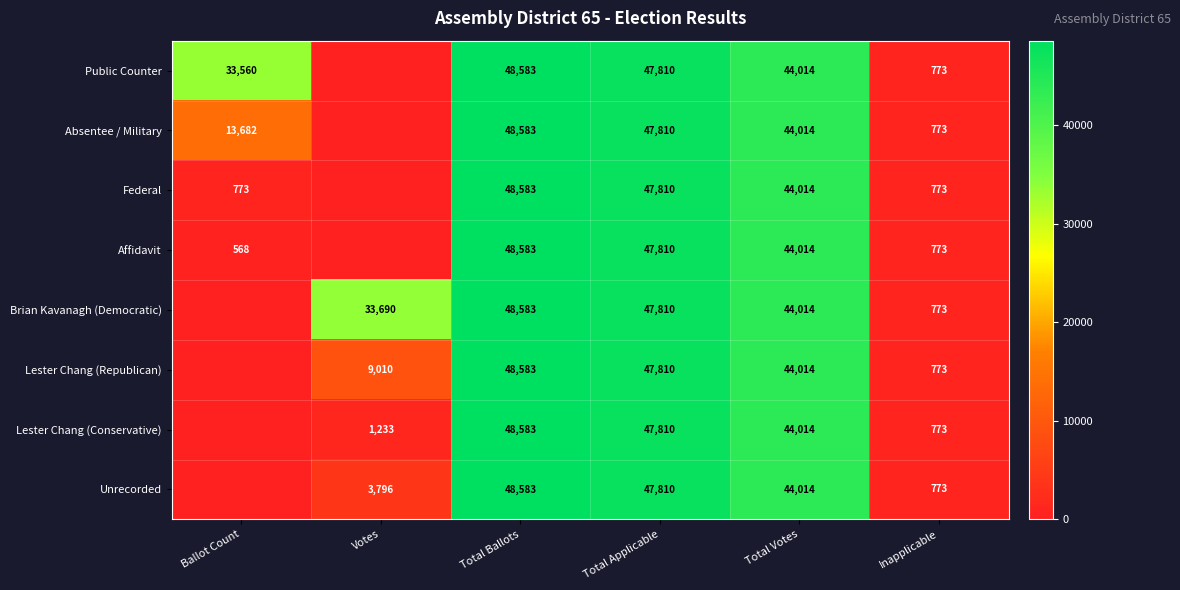

The value of Unrecorded at Votes is 3796. True or false?

True